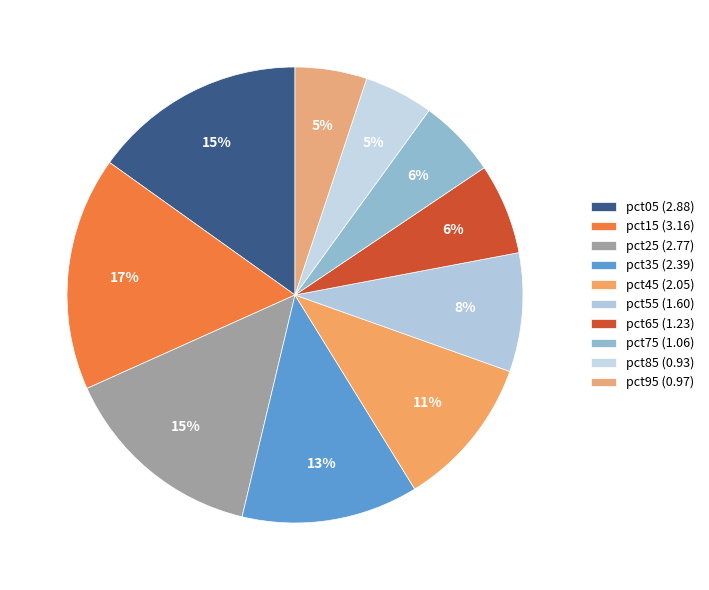

Rank the categories by value from highest to lowest.

pct15, pct05, pct25, pct35, pct45, pct55, pct65, pct75, pct95, pct85